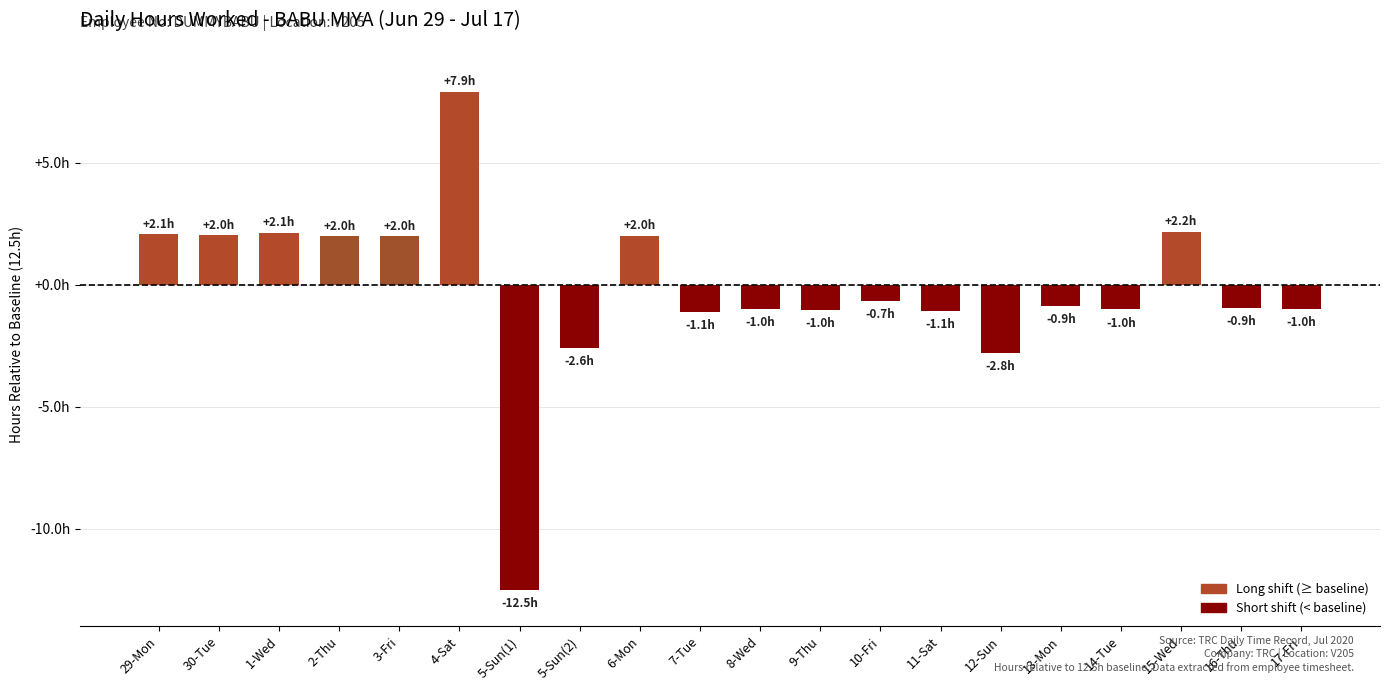

Between 29-Mon and 12-Sun, which is larger?

29-Mon